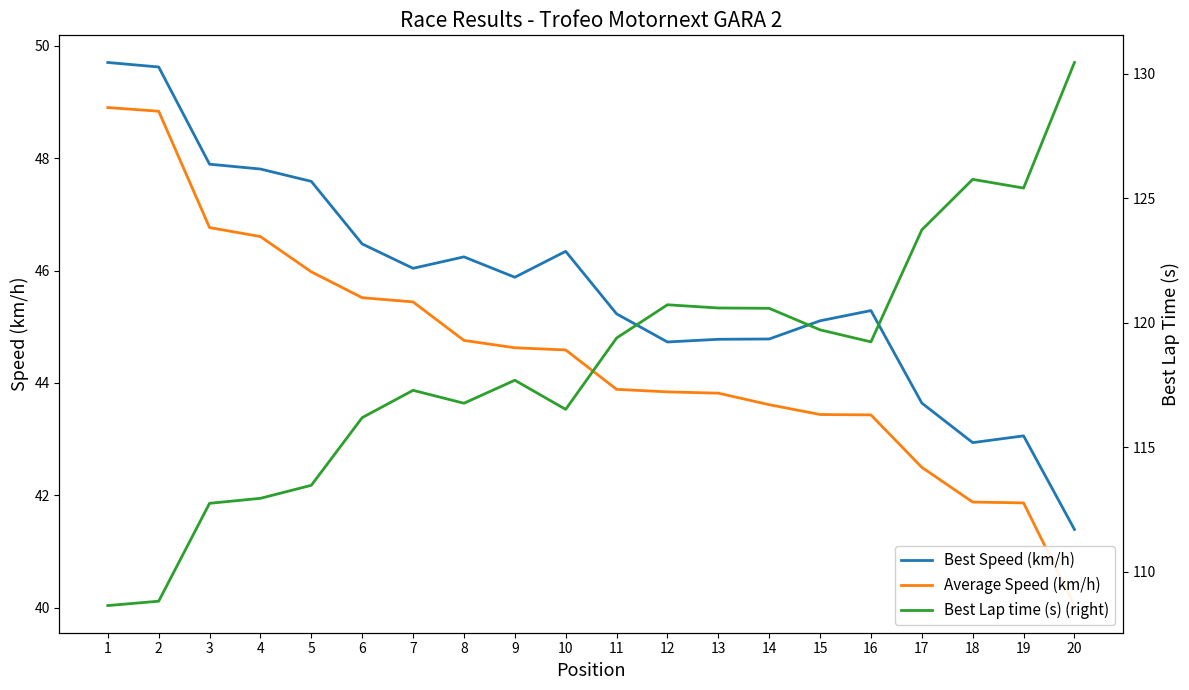

What is the difference between the Average Speed (km/h) values at 9 and 8?

0.1